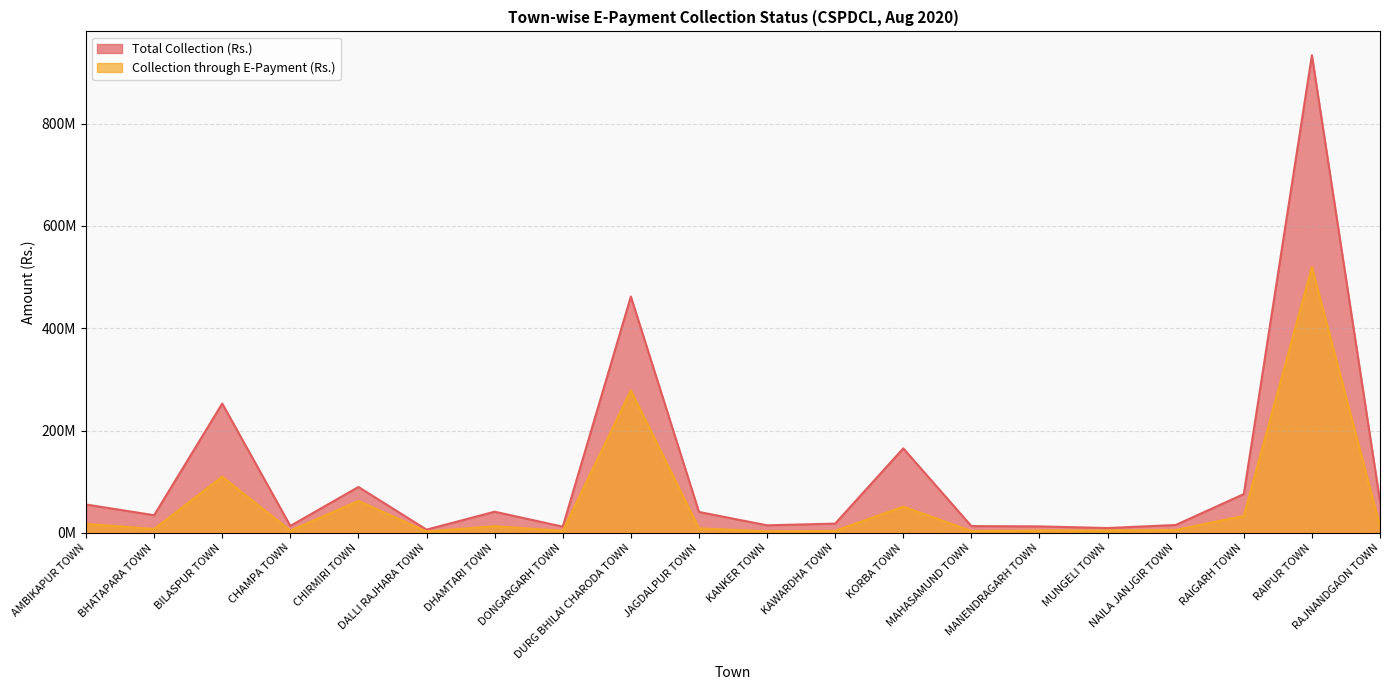

True or false: Total Collection (Rs.) and Collection through E-Payment (Rs.) cross at least once.

False